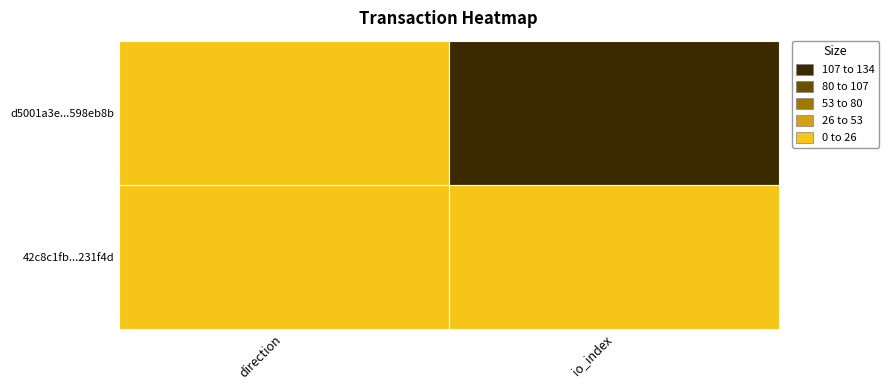

What is the sum of the 42c8c1fb0b1b2f5501fb68043c219ac75231f4d values at 1 and 0?

1